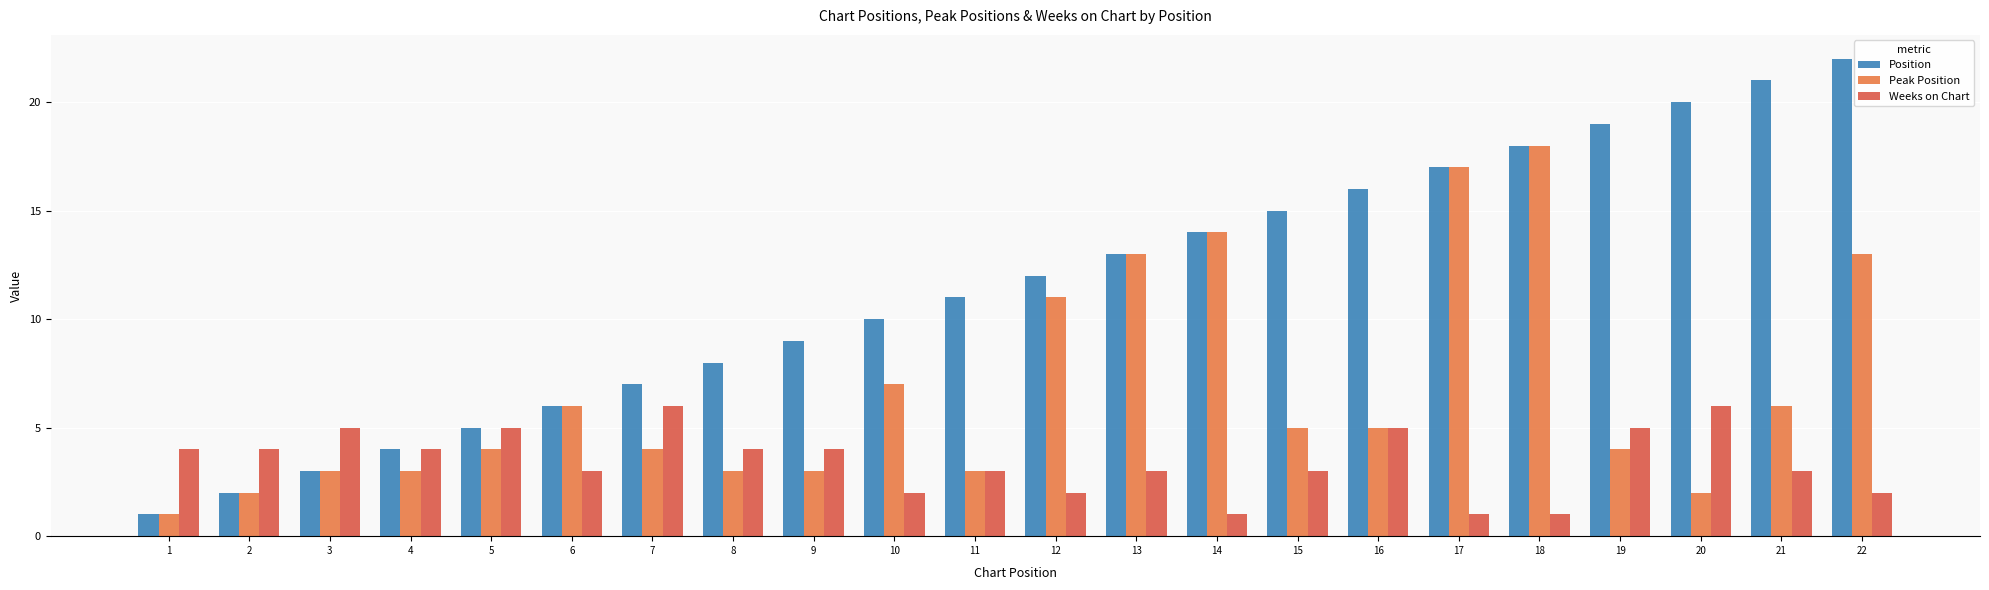

Which series changed the most between 2 and 3?

Position